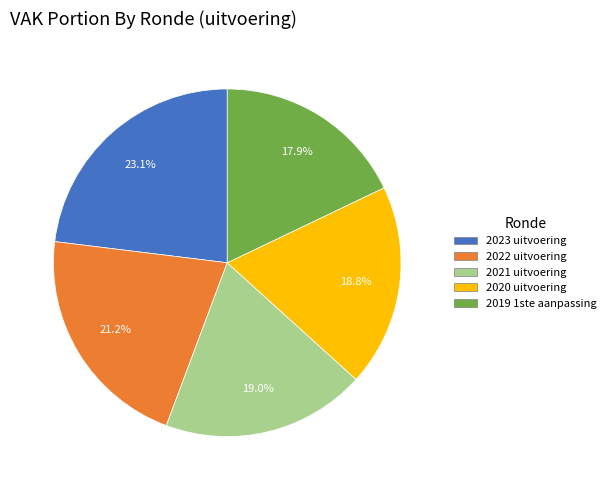

What percentage is NOT represented by 2023 uitvoering?

76.9%